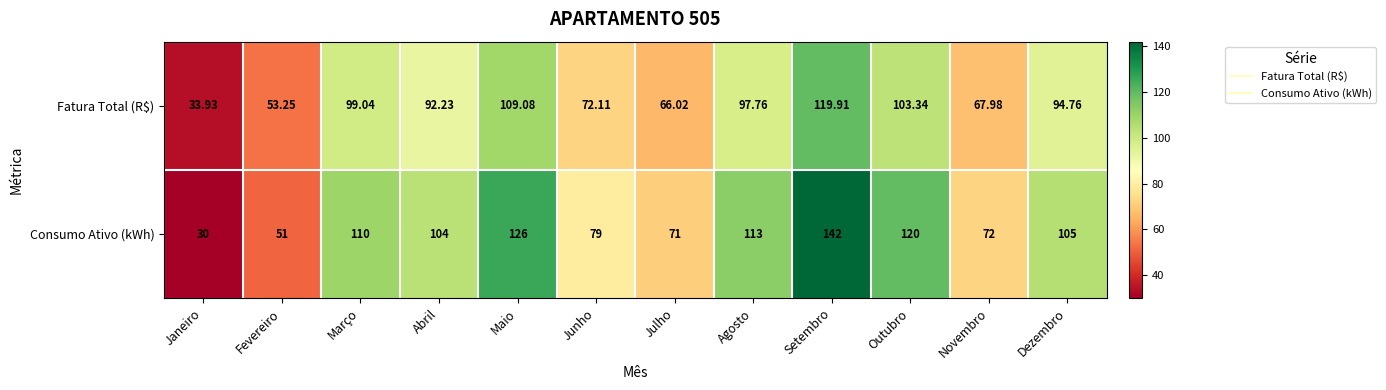

What is the total value across all series at Abril?

196.2